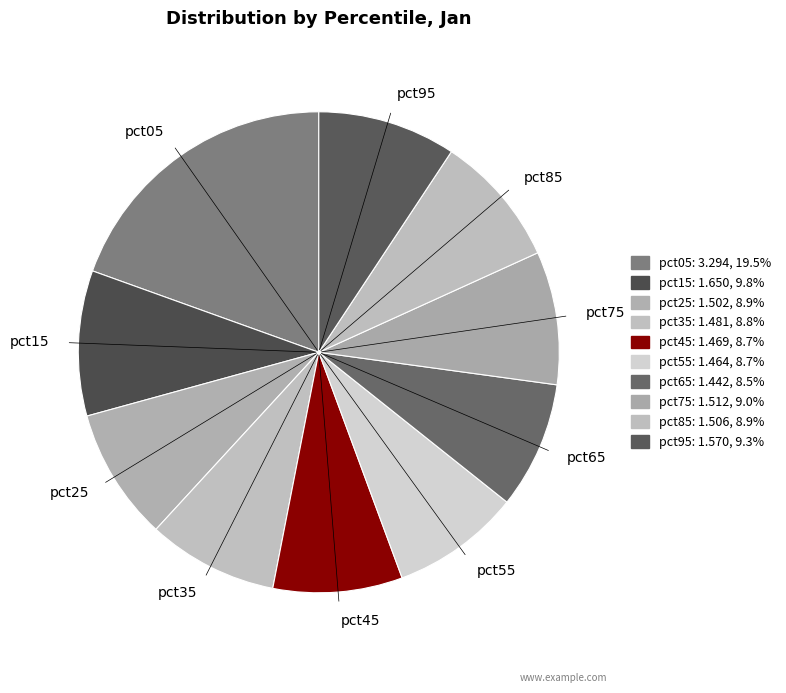

What is the ratio of the value at pct75 to the value at pct25?

1.0